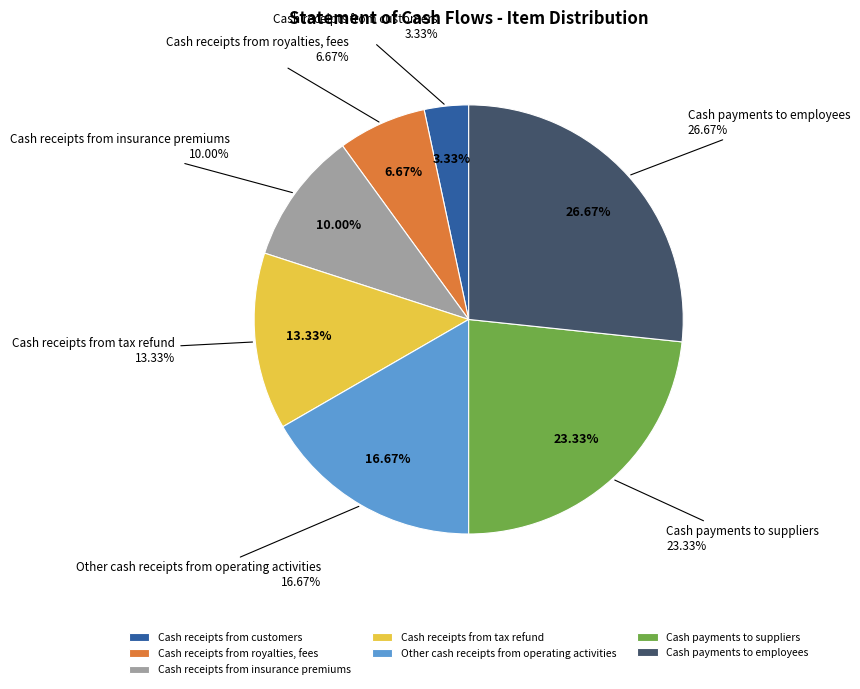

To the nearest percent, what portion does Cash receipts from tax refund represent?

13%